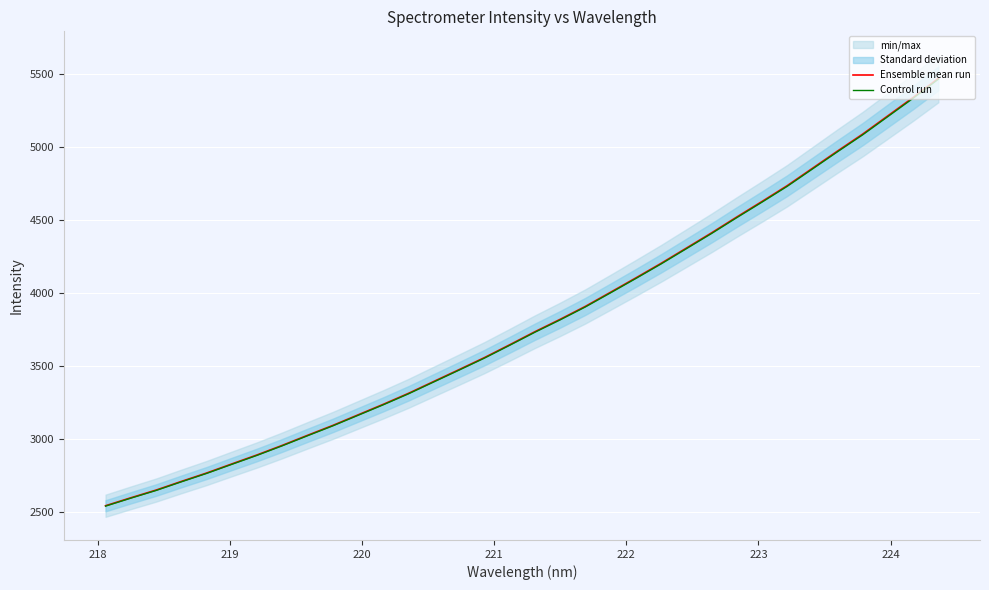

Which series has the largest range (max minus min)?

Ensemble mean run